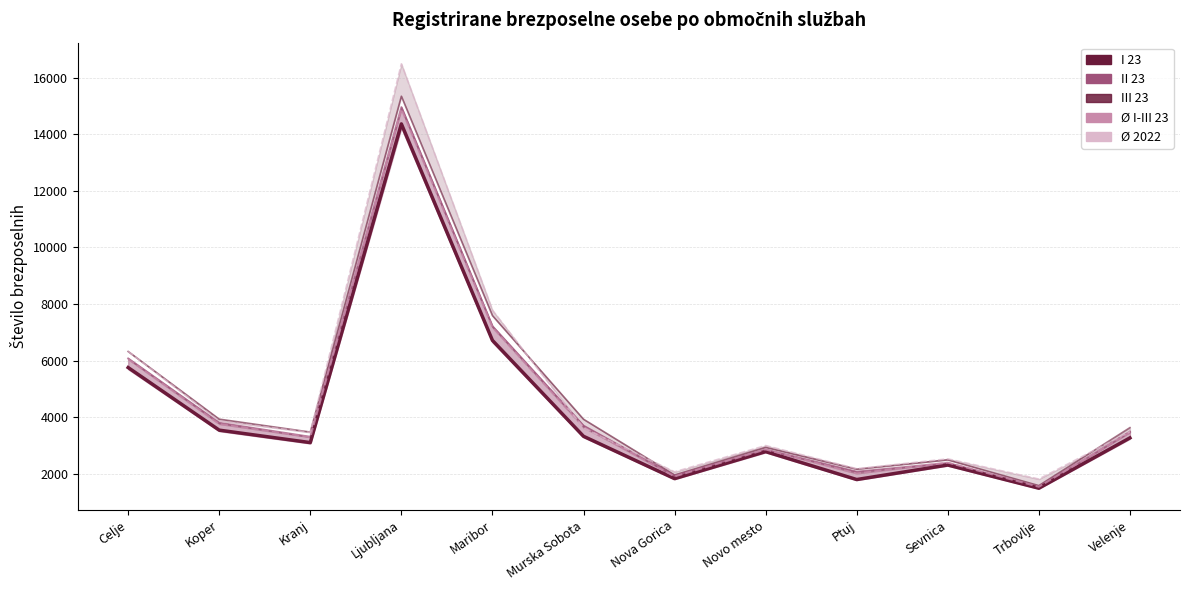

What are all the series names shown in the legend?

I 23, II 23, III 23, Ø I-III 23, Ø 2022